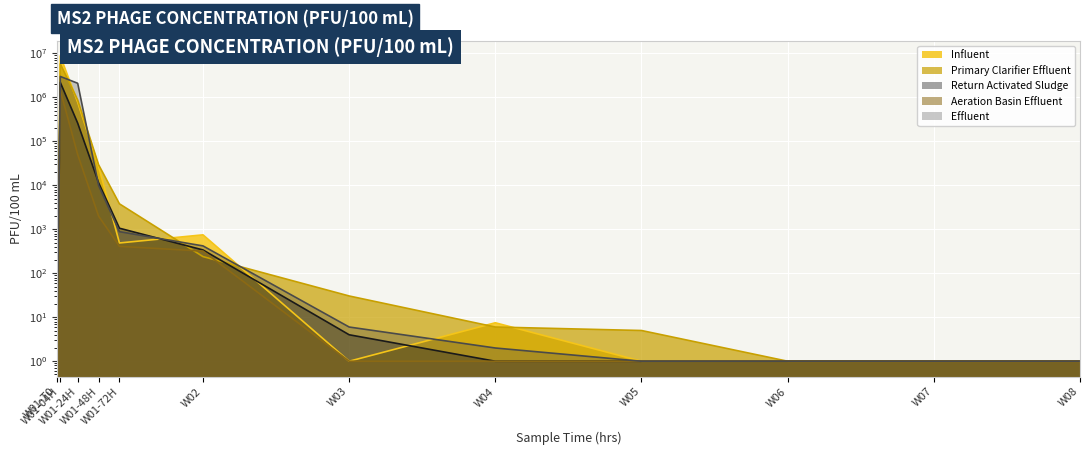

How many distinct data groups are displayed?

5